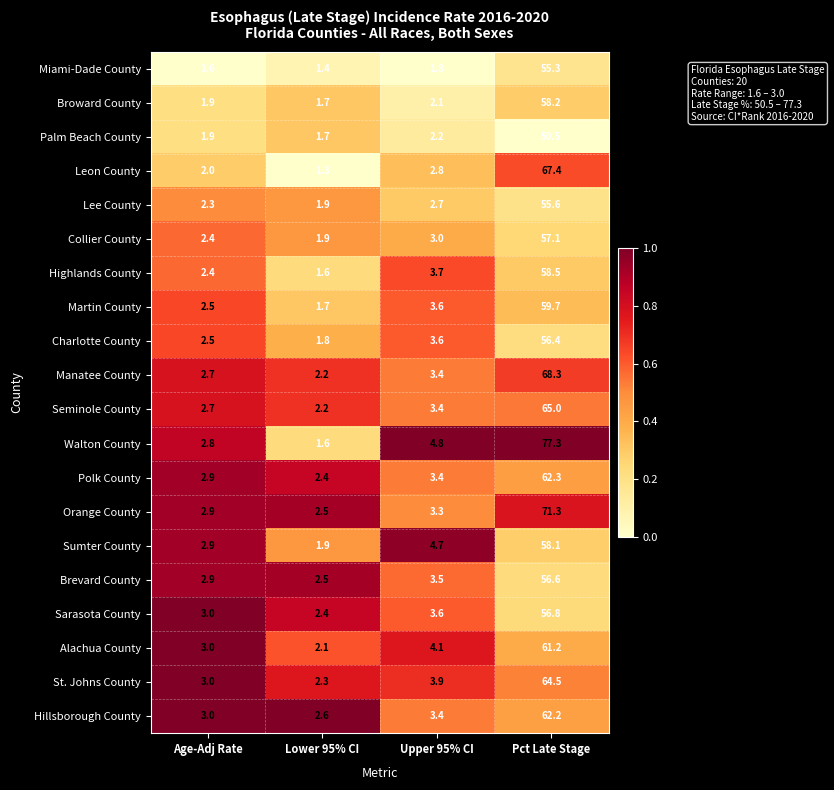

Which series changed the most between Age-Adj Rate and Pct Late Stage?

Walton County